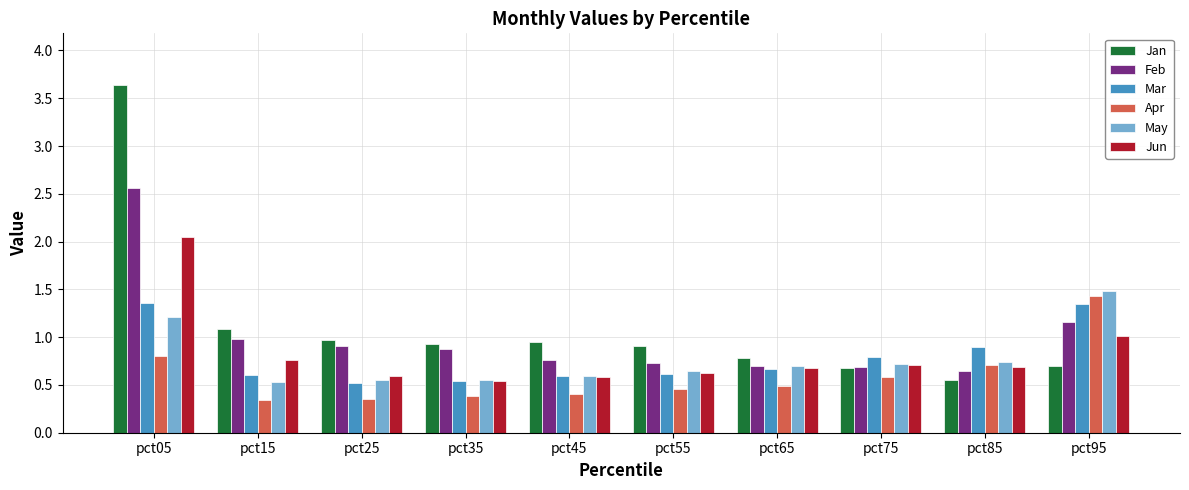

How many Mar values are between 0 and 1?

8